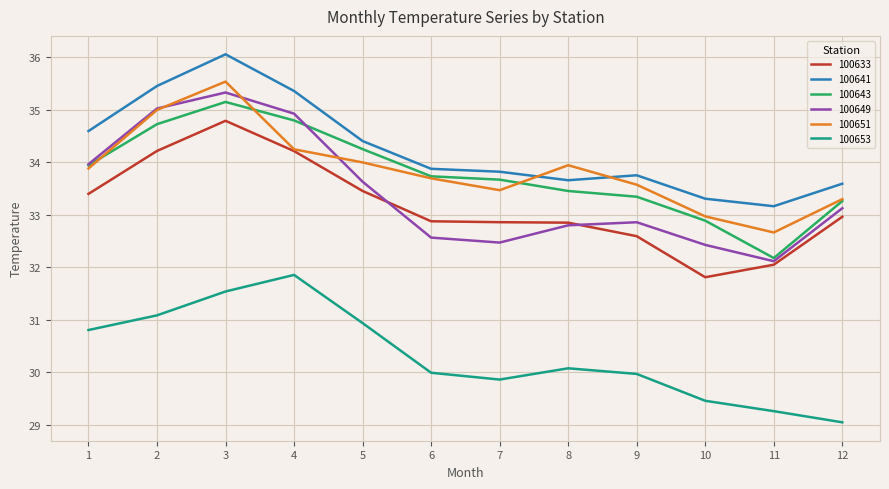

What is the sum of the 100651 values at 10 and 12?

66.3